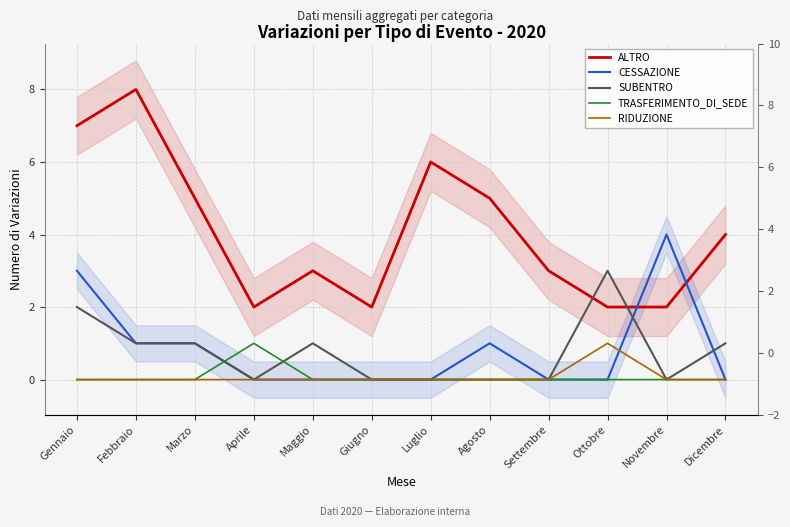

Which has a higher value, Ottobre or Agosto?

Agosto